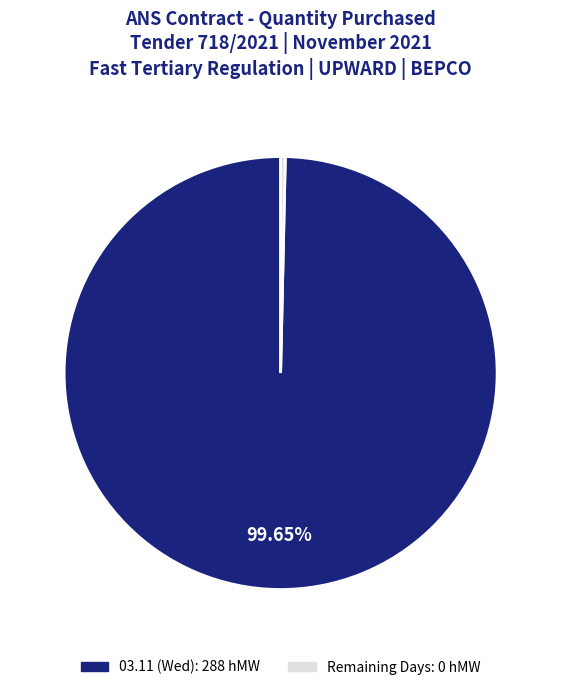

How many slices are in this pie chart?

2